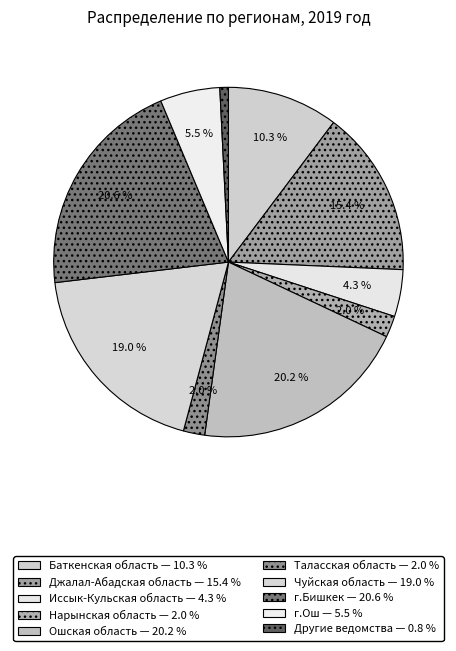

To the nearest percent, what is the average slice percentage?

10%